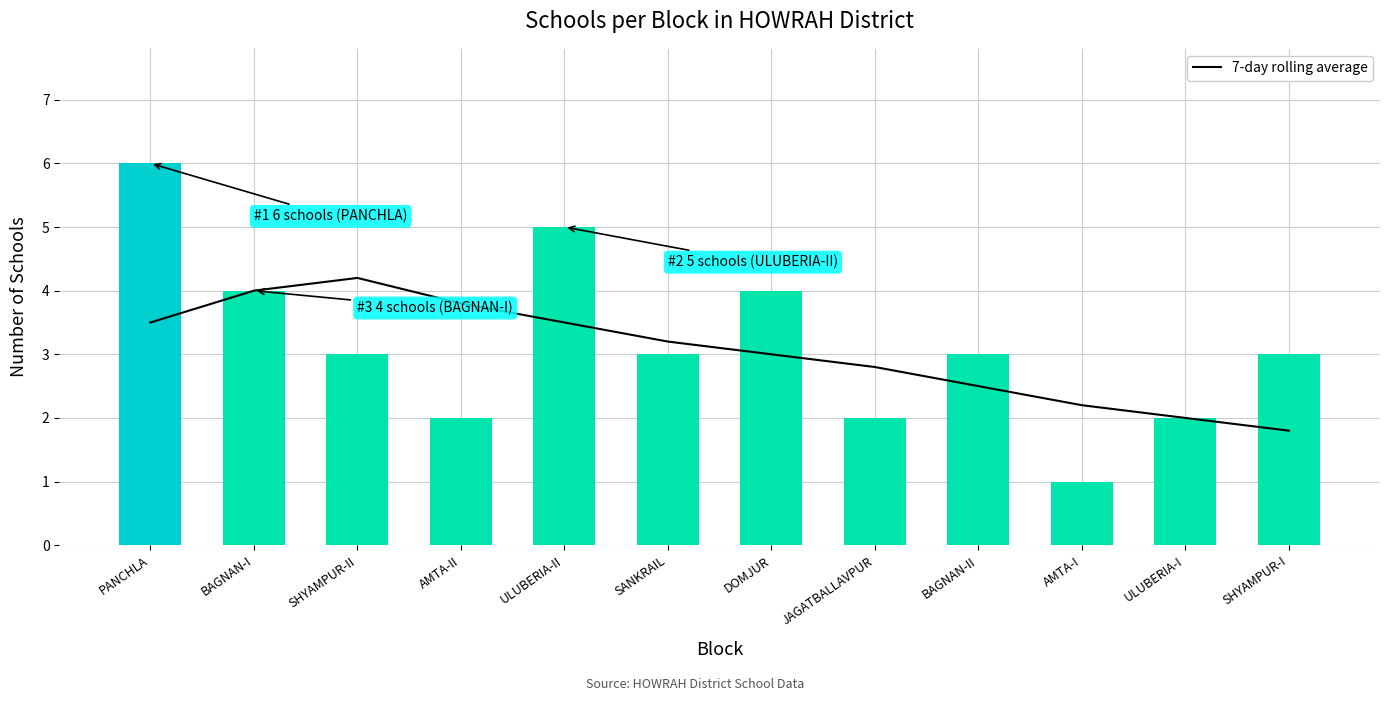

Count the School Count values in the range 2 to 4.

9